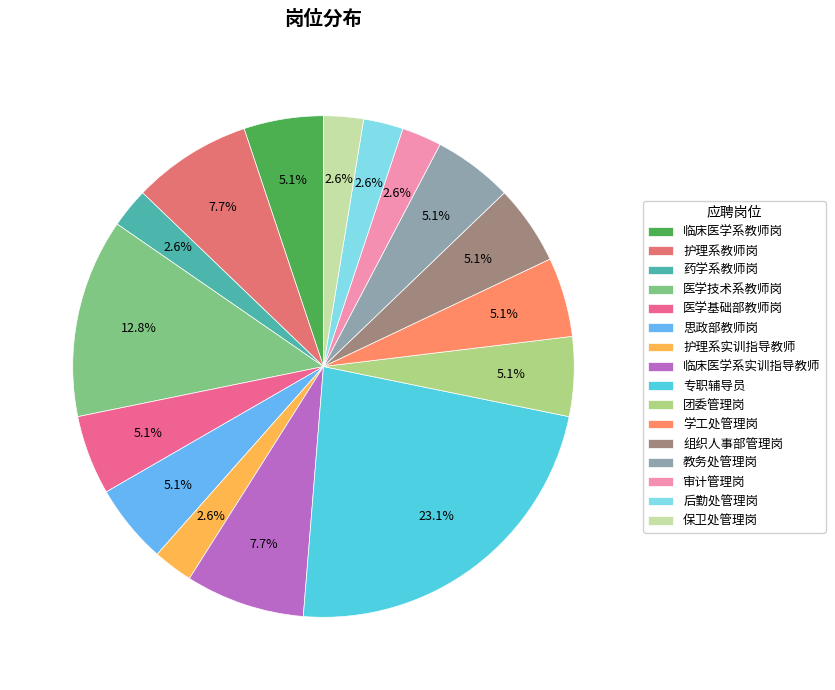

Is it true that 医学基础部教师岗 is 5% of the pie?

True